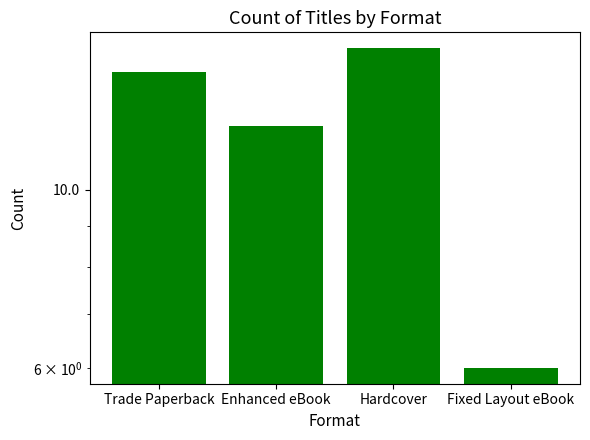

How many categories are shown in the chart?

4